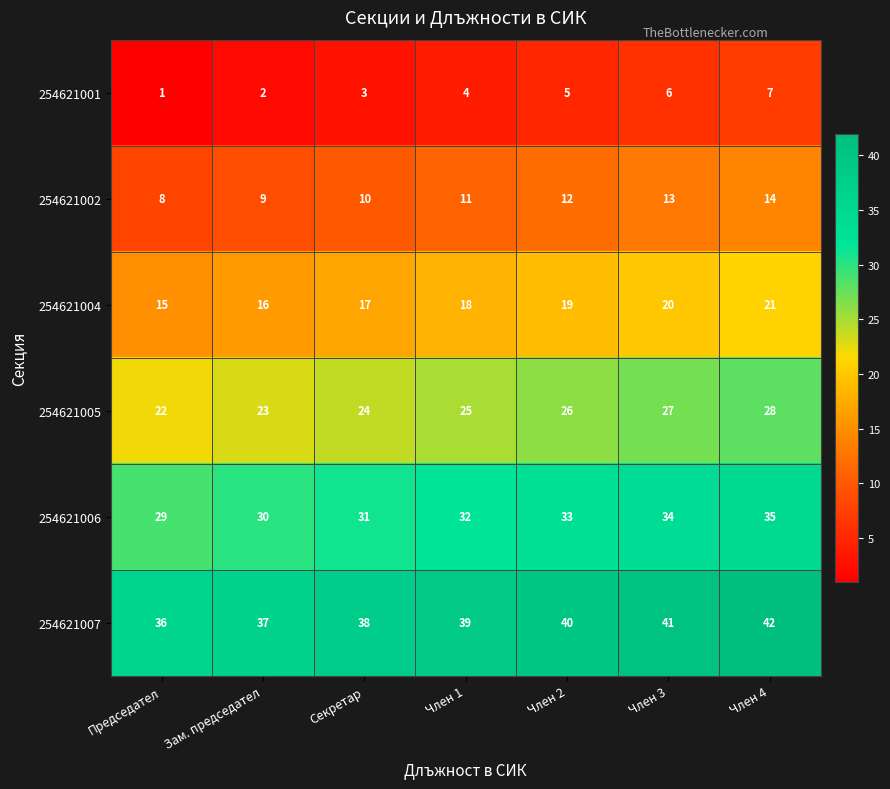

Where is 254621007 nearest to the value 39?

Член 1